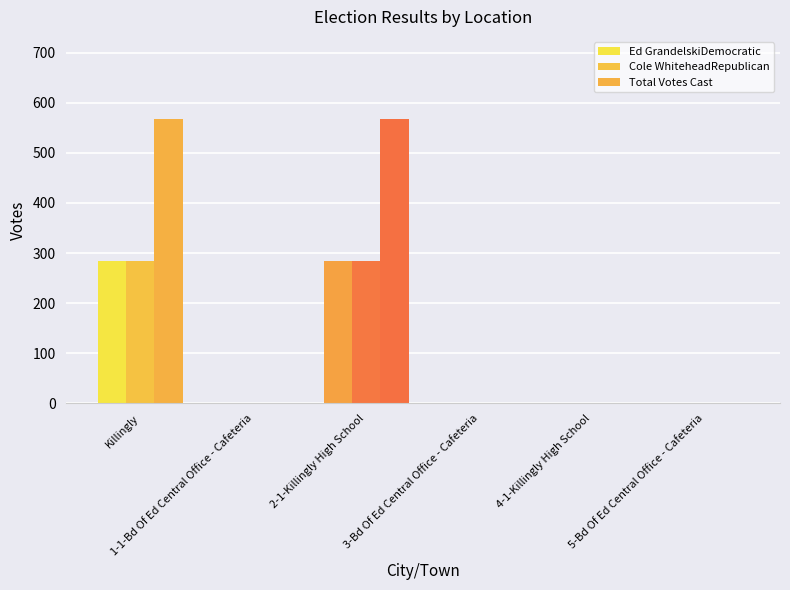

What is the difference between the Cole WhiteheadRepublican values at 2-1-Killingly High School and 3-Bd Of Ed Central Office - Cafeteria?

284